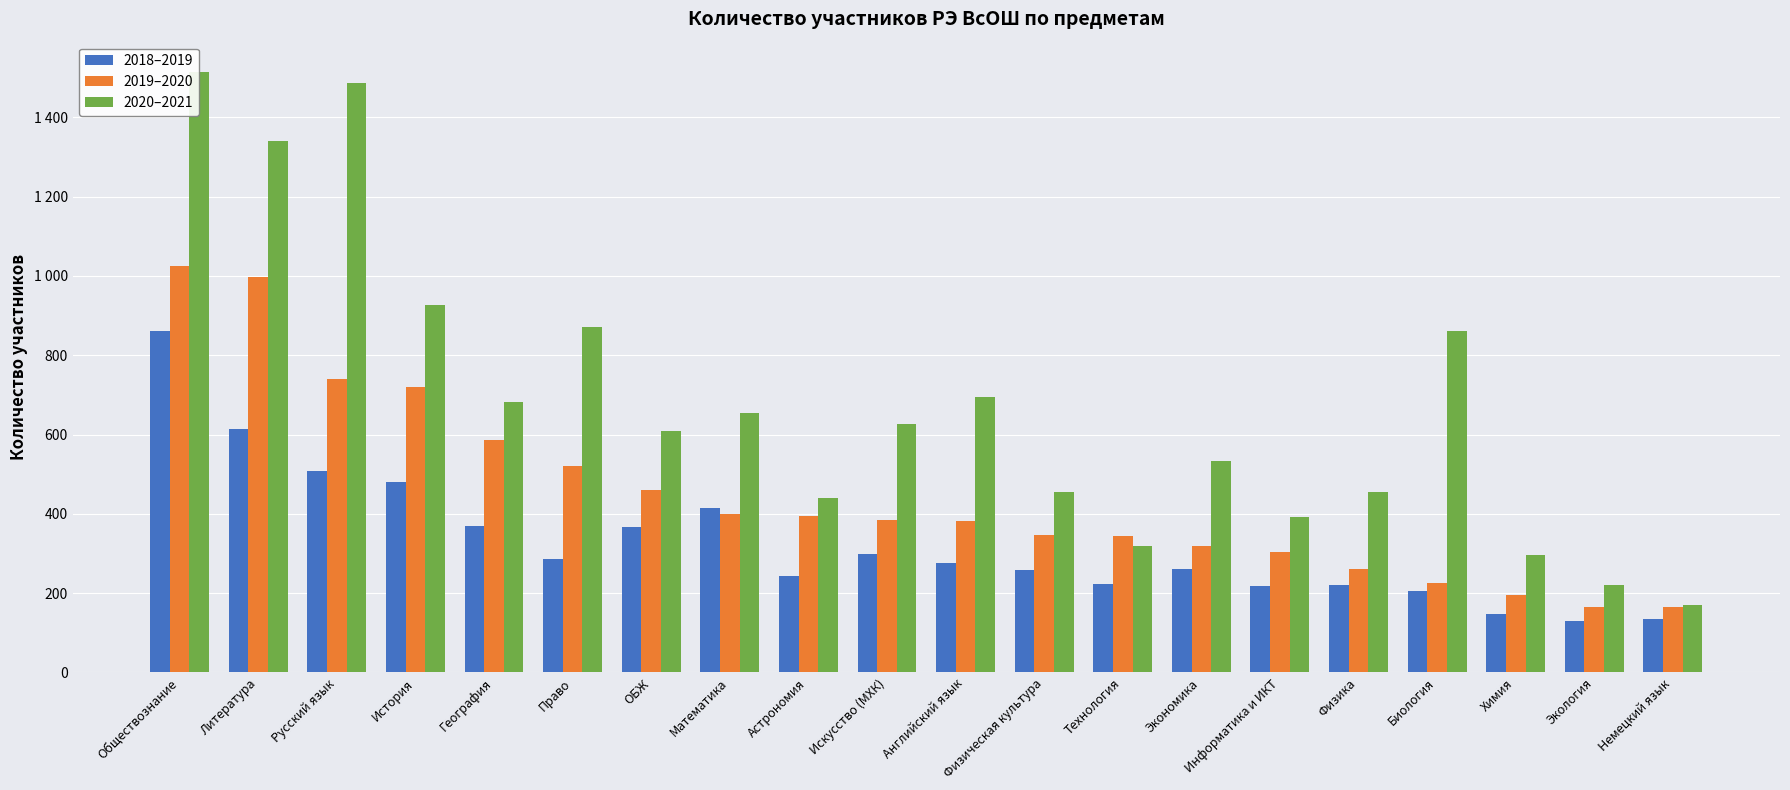

At which label does 2019–2020 first exceed 384?

Обществознание